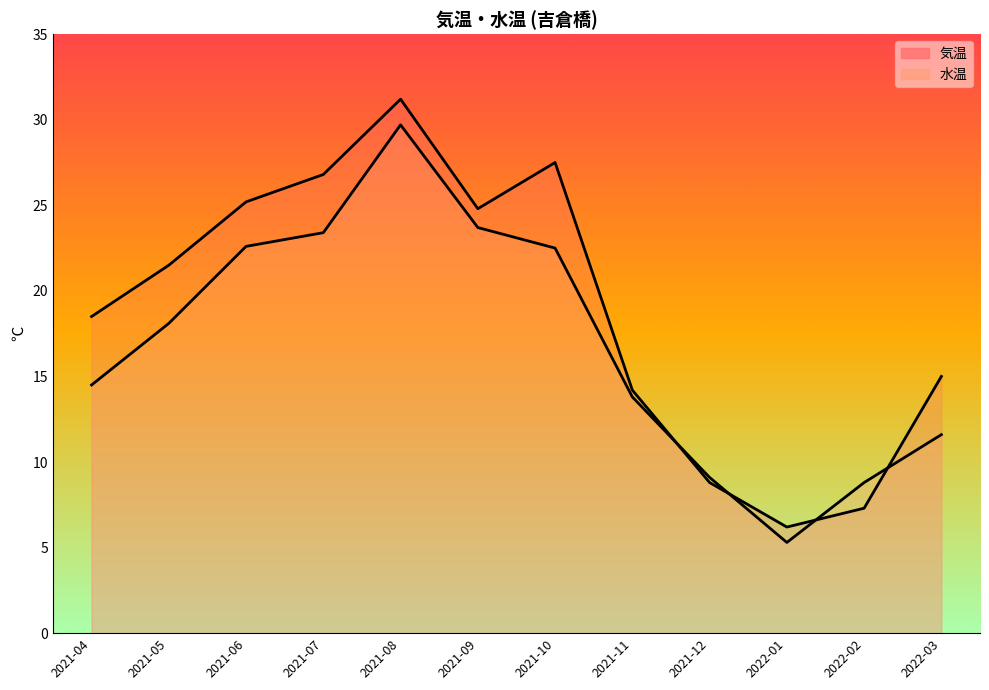

Where is 水温 nearest to the value 17?

2021-05